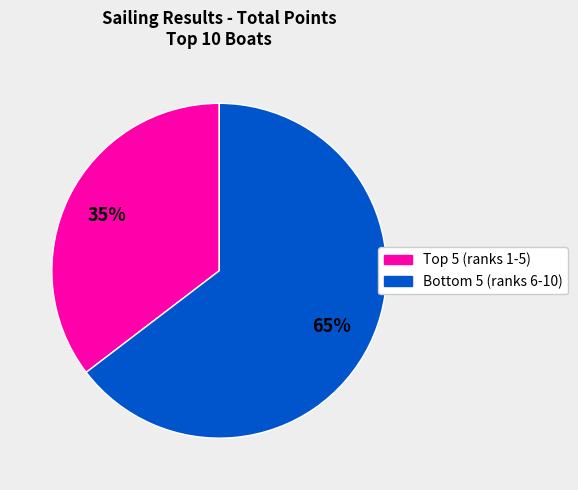

How many slices are in this pie chart?

2